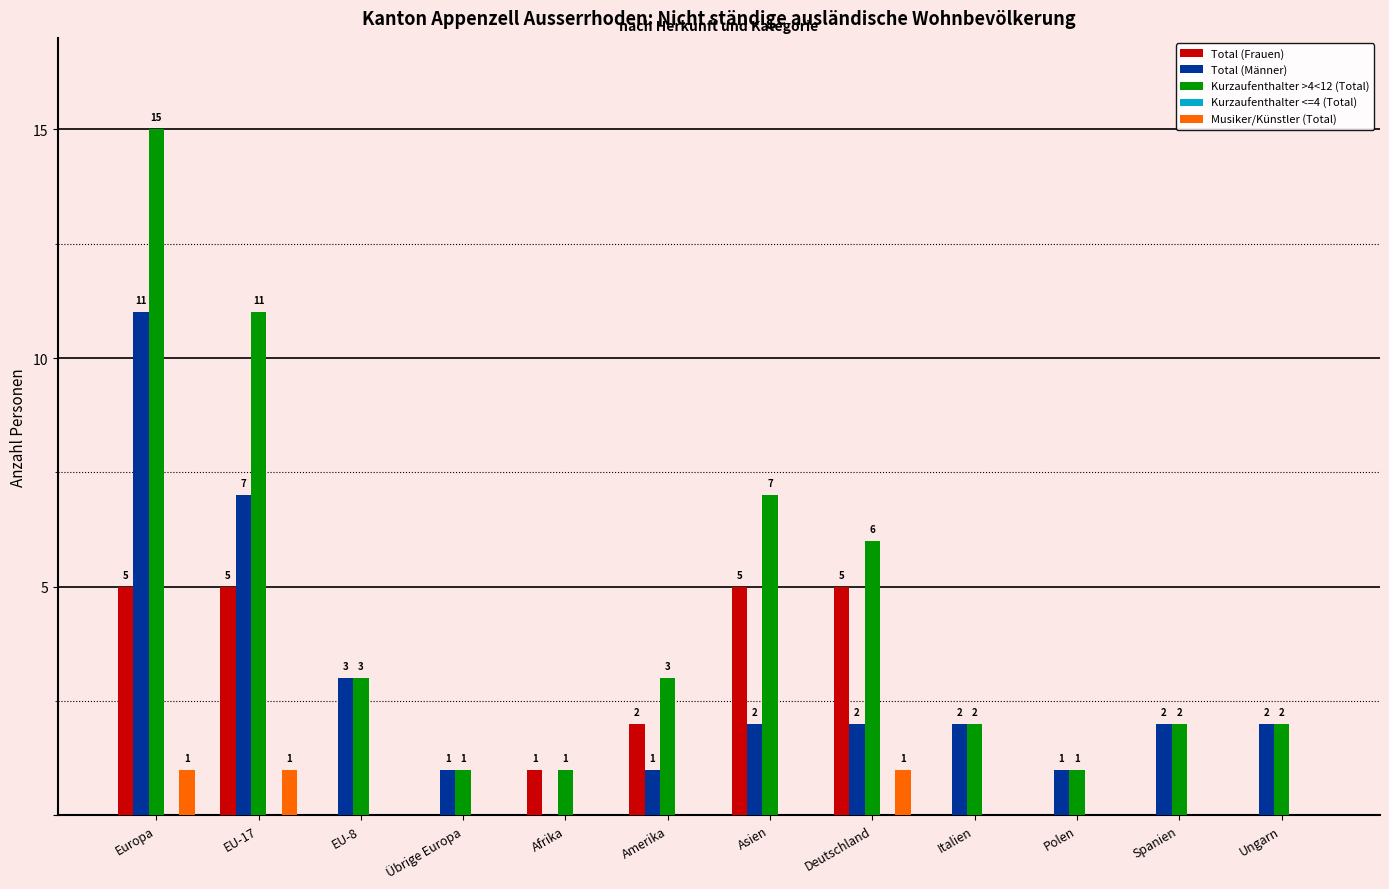

Count the number of data series in this chart.

4